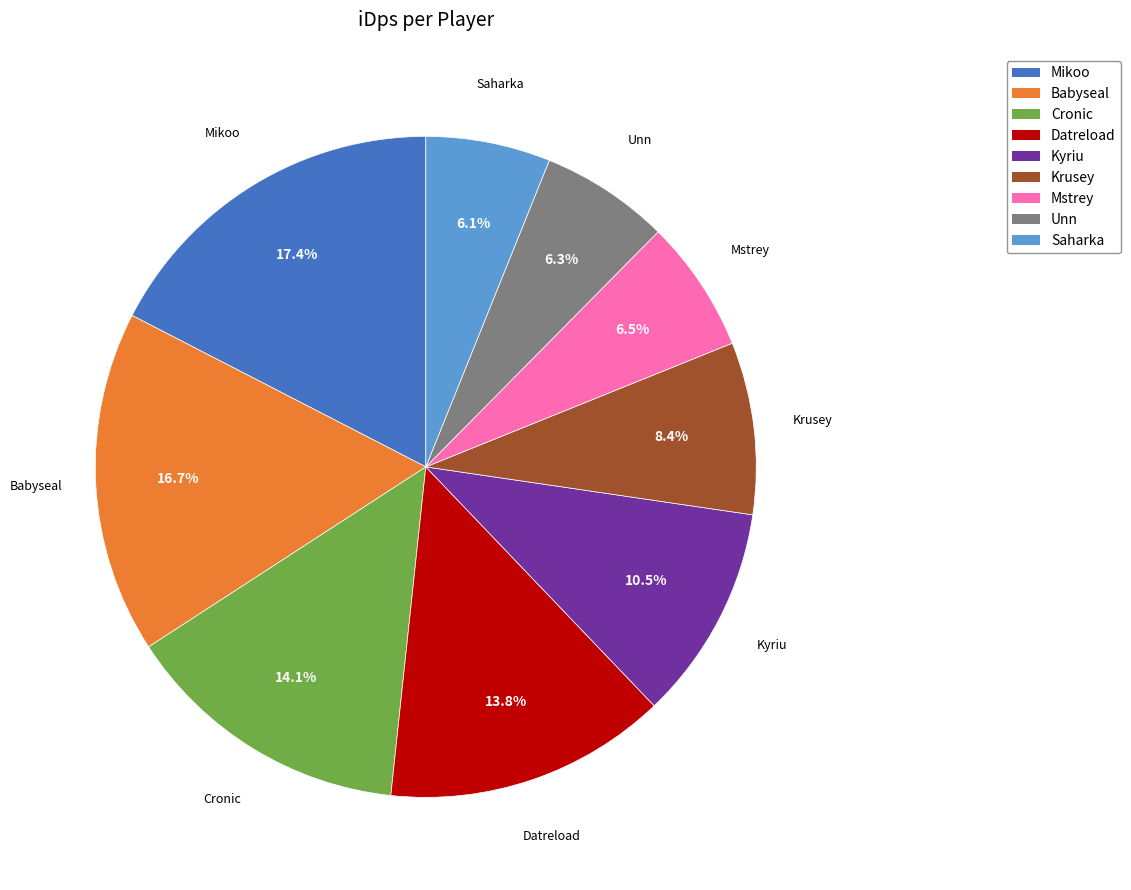

What percentage is the Babyseal slice, to the nearest percent?

17%